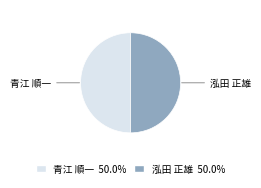

Combined, do 青江 順一 and 泓田 正雄 account for over 50%?

Yes